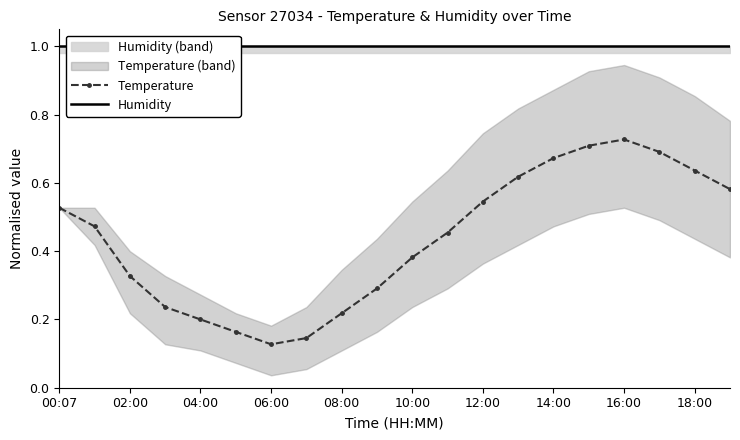

What is the approximate value of Humidity at 17?

1.0